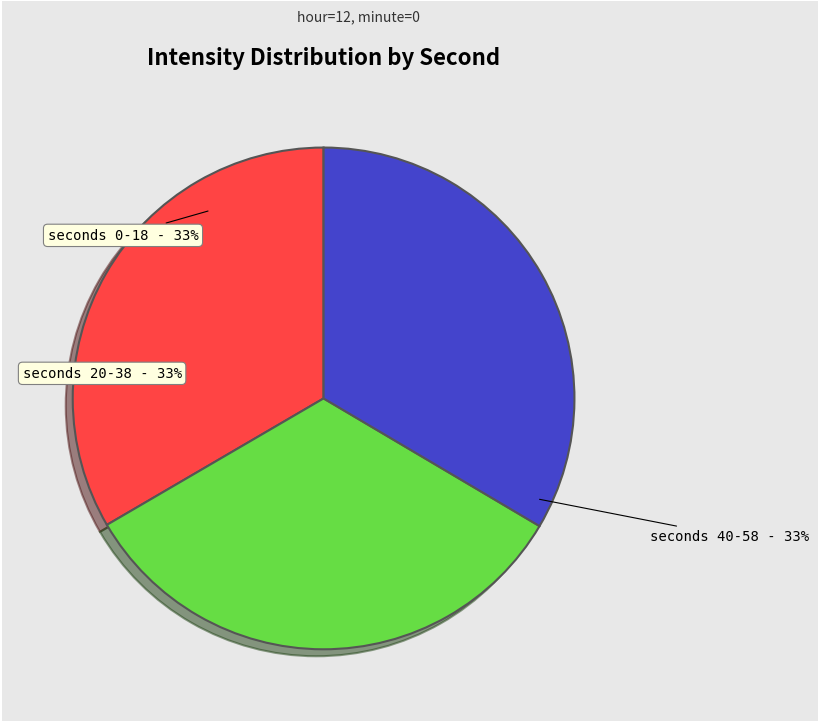

To the nearest percent, what is the average slice percentage?

33%